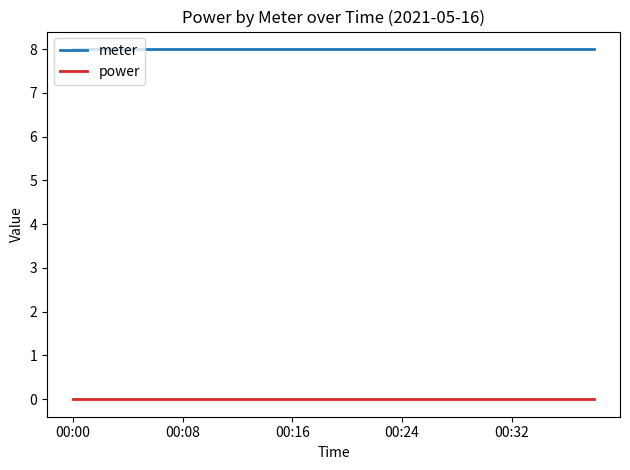

Reading left to right, what are all the values shown in this chart?

meter: 8	8	8	8	8	8	8	8	8	8	8	8	8	8	8	8	8	8	8	8
power: 0	0	0	0	0	0	0	0	0	0	0	0	0	0	0	0	0	0	0	0